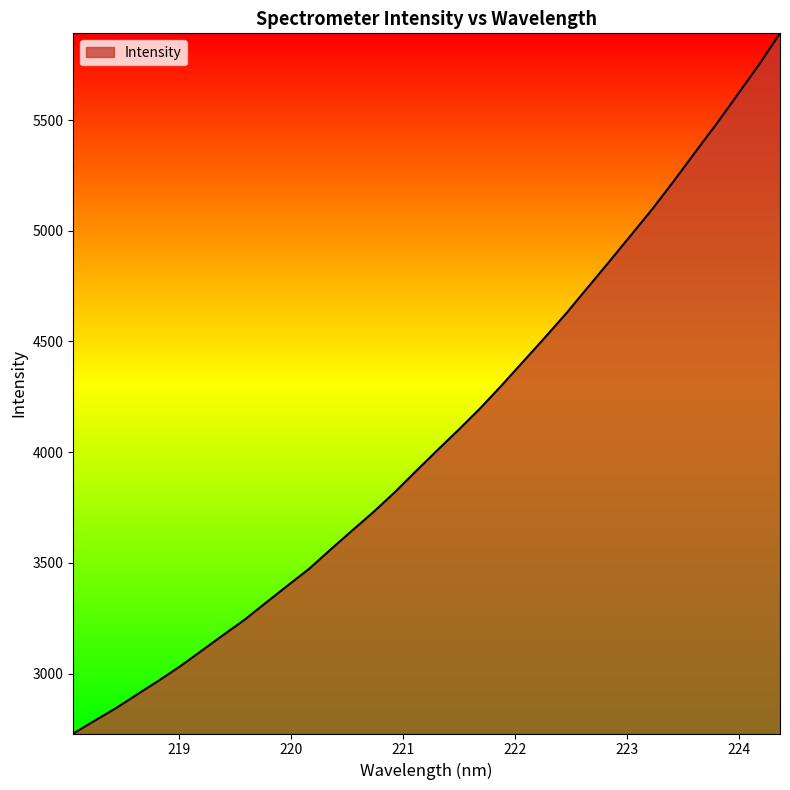

What is the difference between the maximum and minimum values?

3161.7